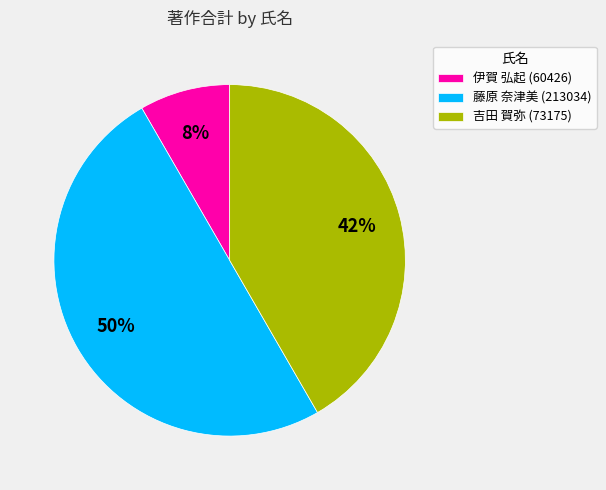

Rank the categories by value from highest to lowest.

藤原 奈津美 (213034), 吉田 賀弥 (73175), 伊賀 弘起 (60426)